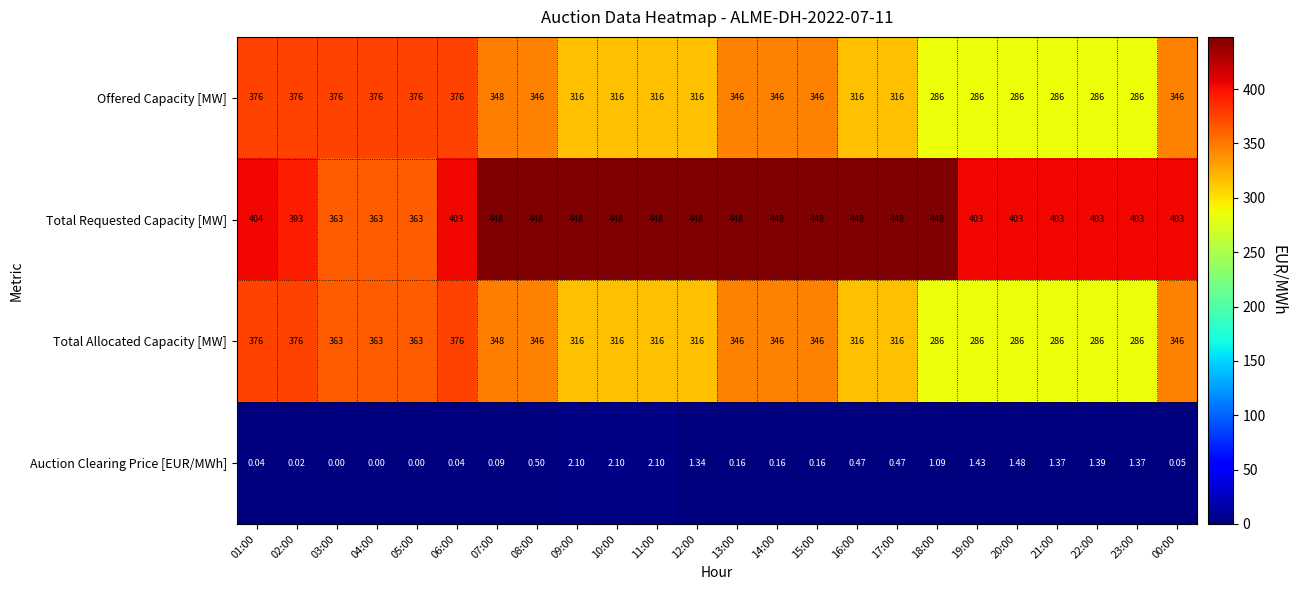

Which series changed the most between 05:00 and 08:00?

Total Requested Capacity [MW]